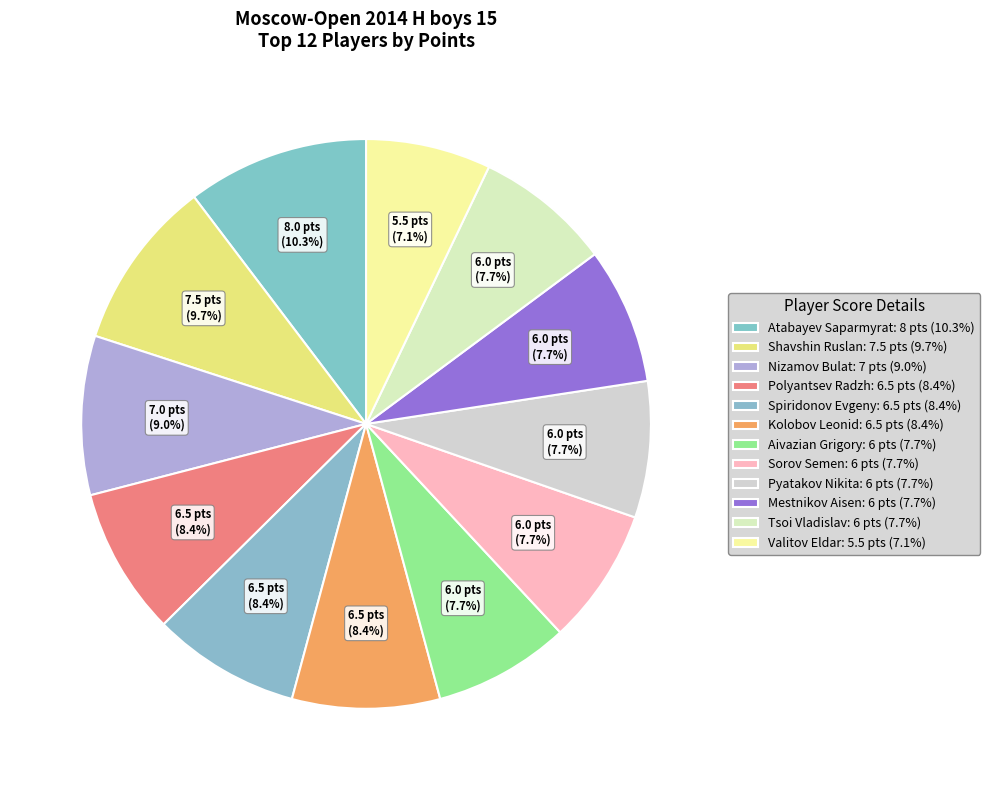

How many slices are in this pie chart?

12